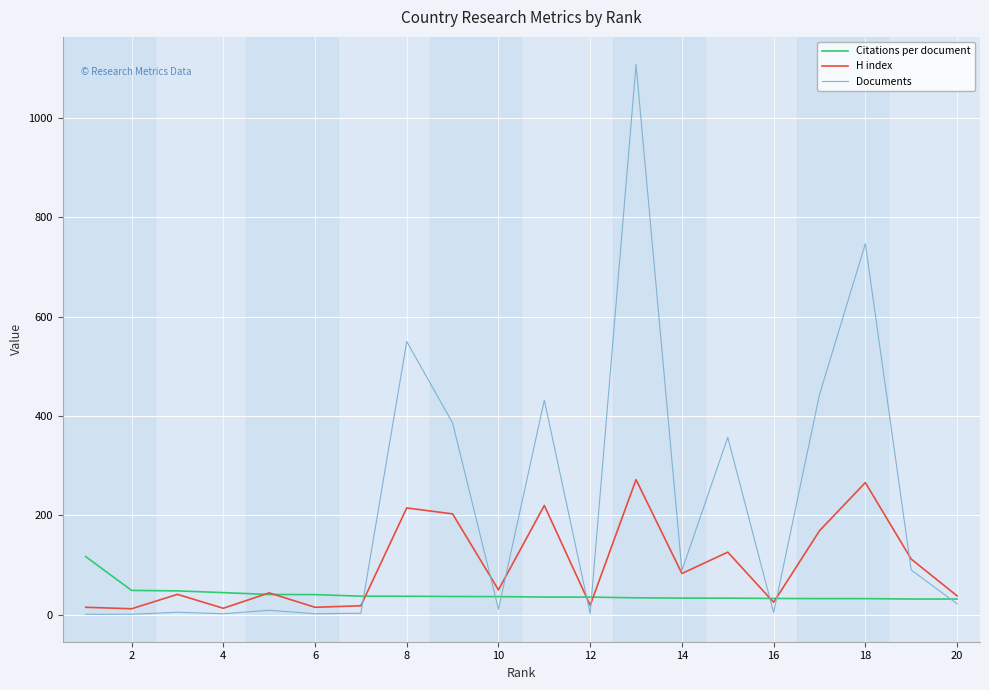

Which series has the largest range (max minus min)?

Documents